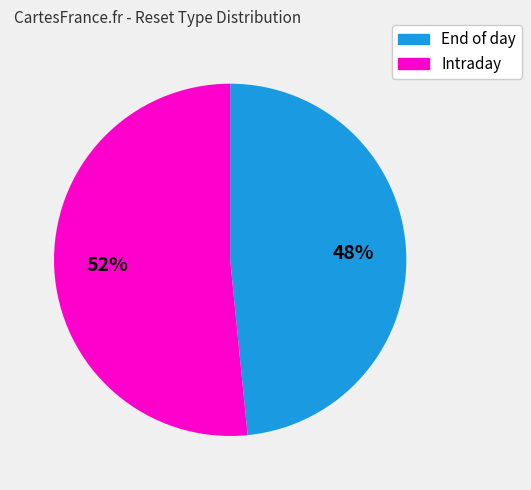

To the nearest percent, what is the average slice percentage?

50%